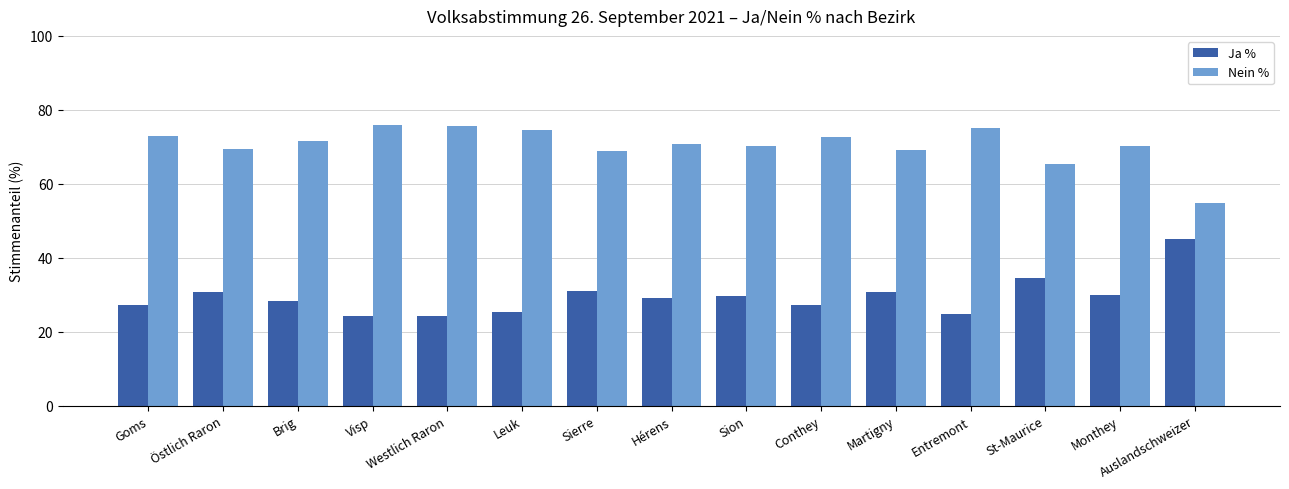

Rank the series by their average value, from lowest to highest.

Ja %, Nein %